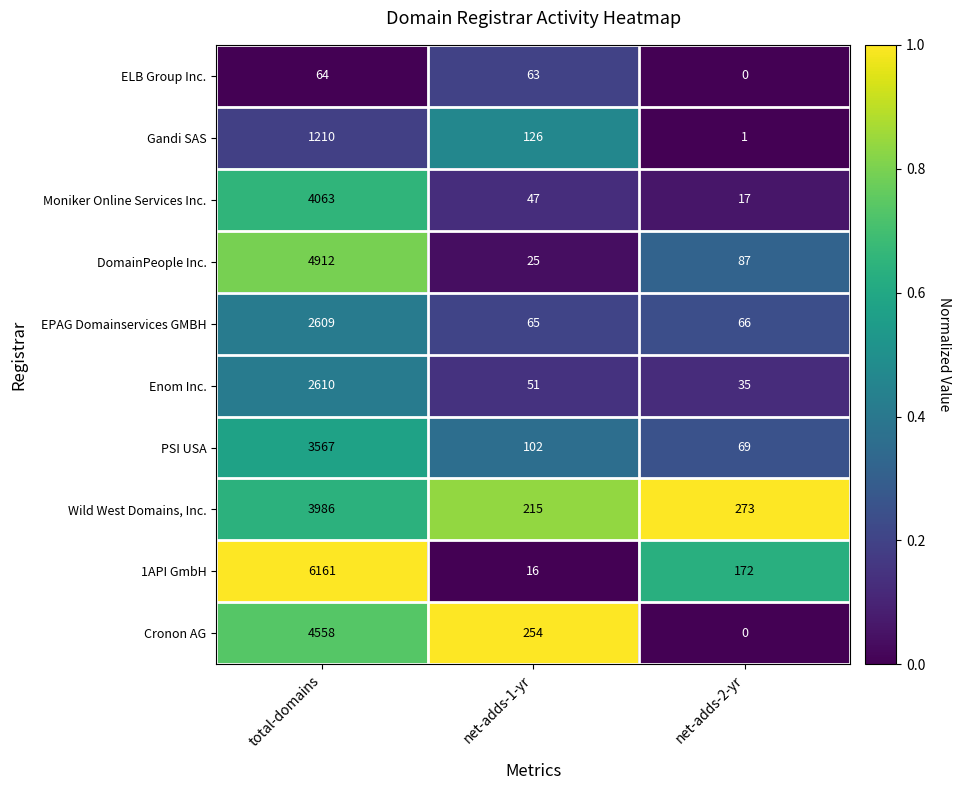

What is the spread (max minus min) of values at net-adds-1-yr?

238